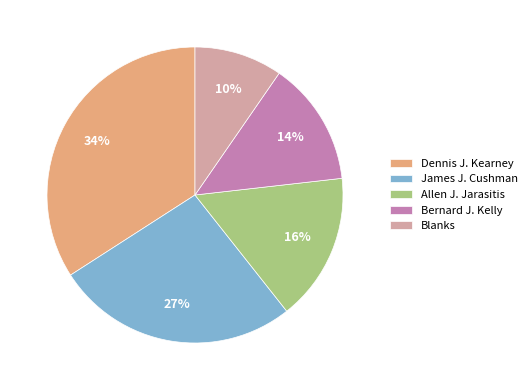

Which category has the smallest portion of the pie?

Blanks